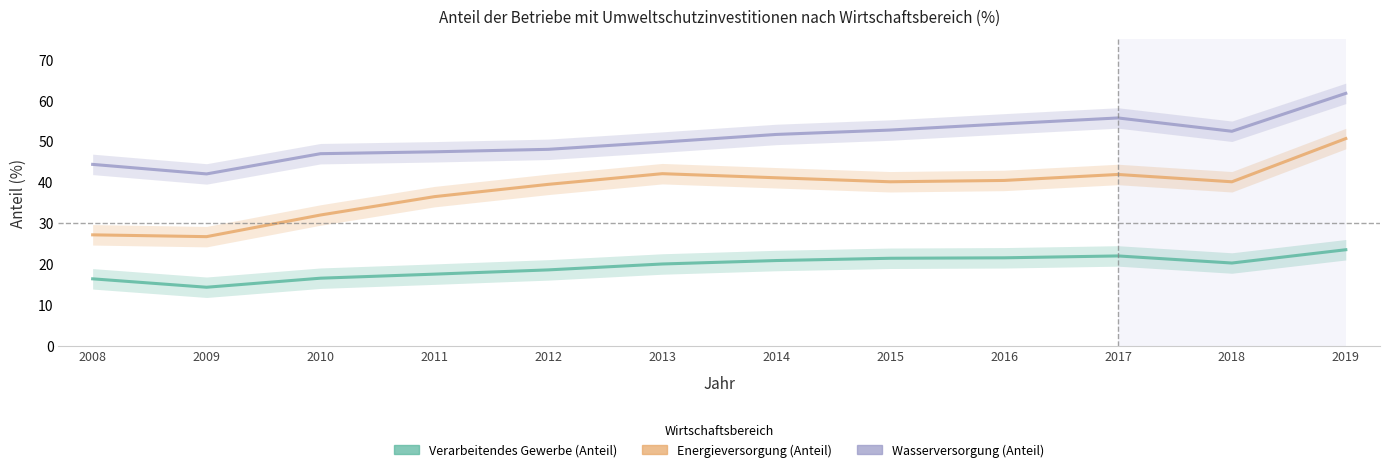

List the series in order of their overall mean, lowest first.

Verarbeitendes Gewerbe (Anteil), Energieversorgung (Anteil), Wasserversorgung (Anteil)